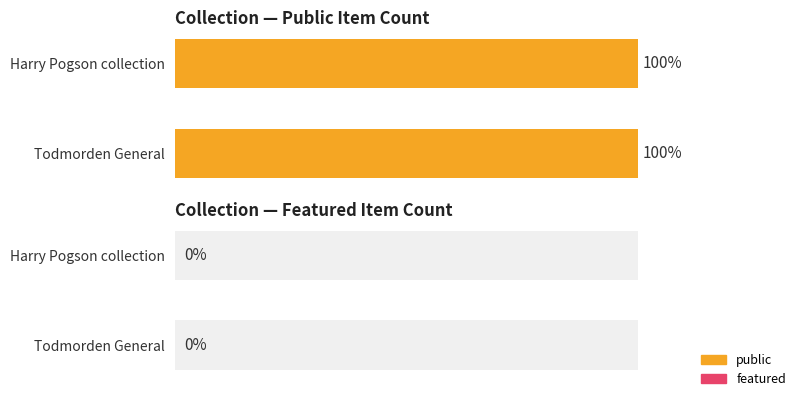

How many groups of bars are there?

4